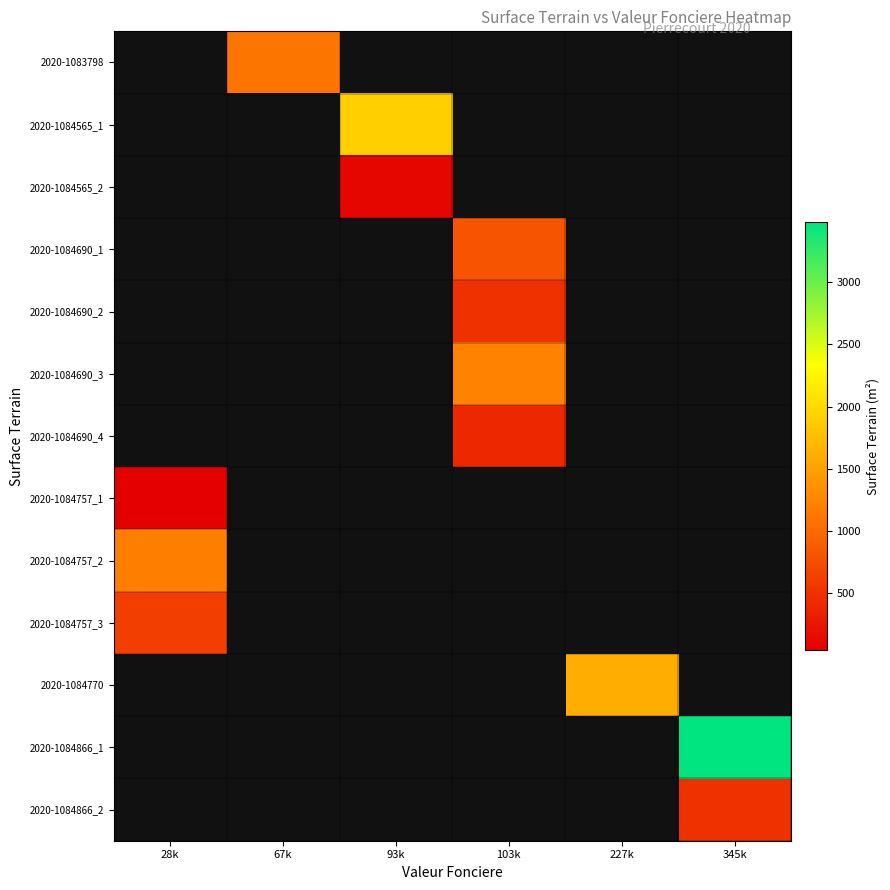

At which category does the chart reach its peak across all series?

345k